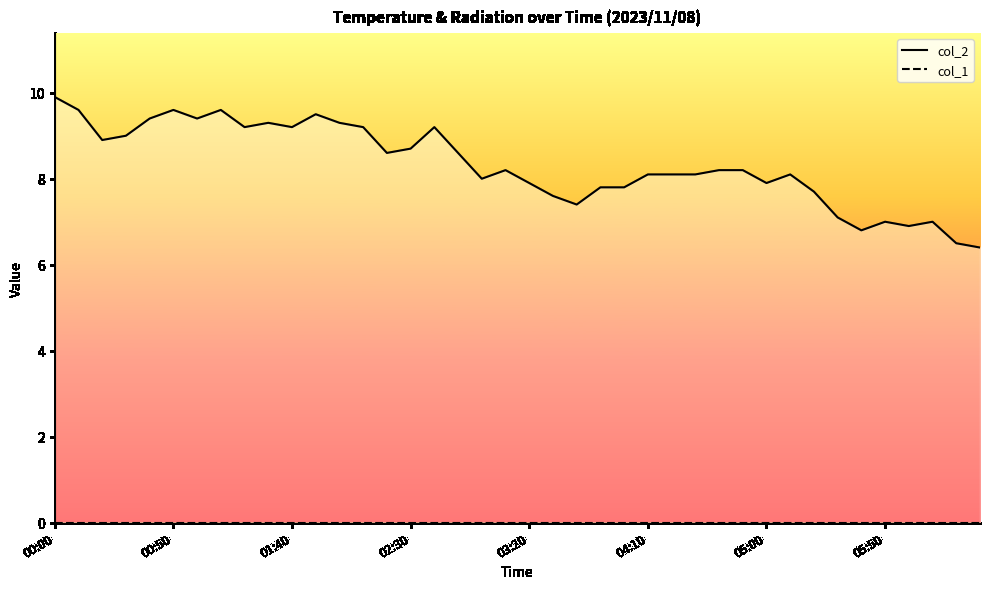

At which category does col_2 reach its first local peak?

00:50